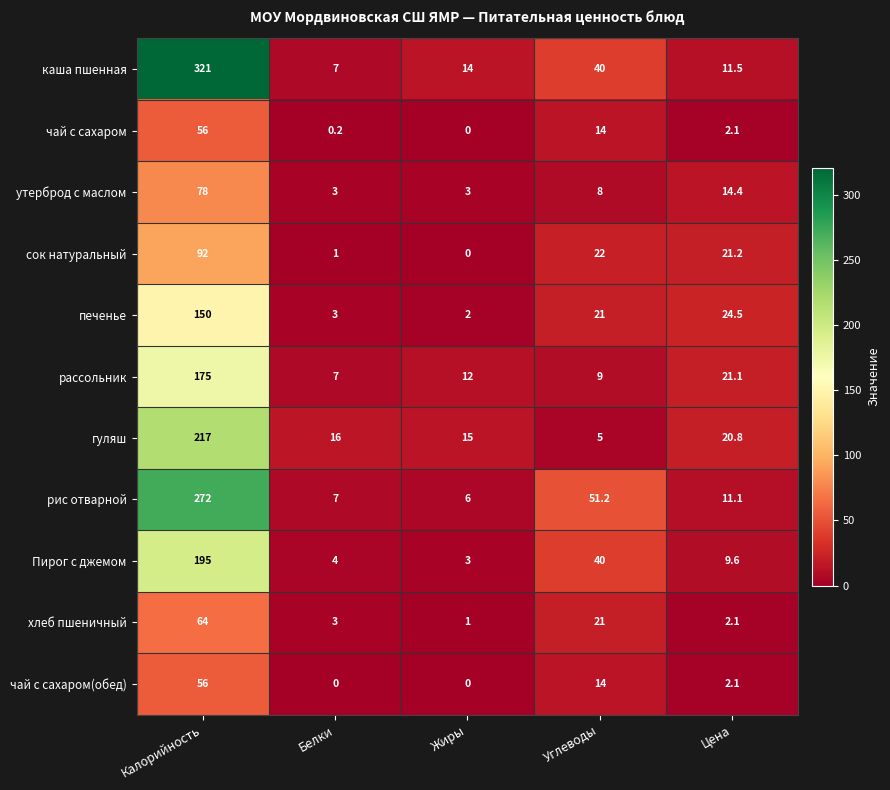

Read the Пирог с джемом value at Жиры.

3.0